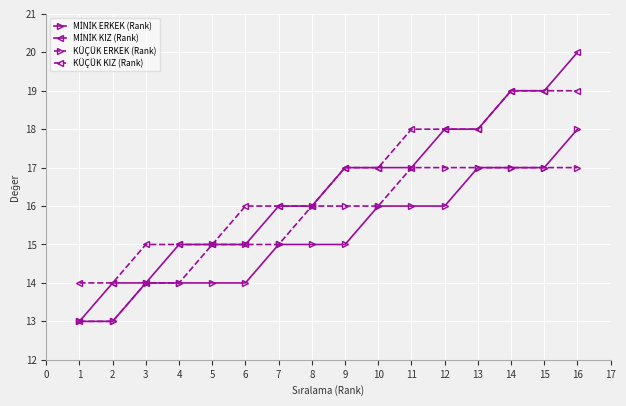

What is the total value across all series at 10?

66